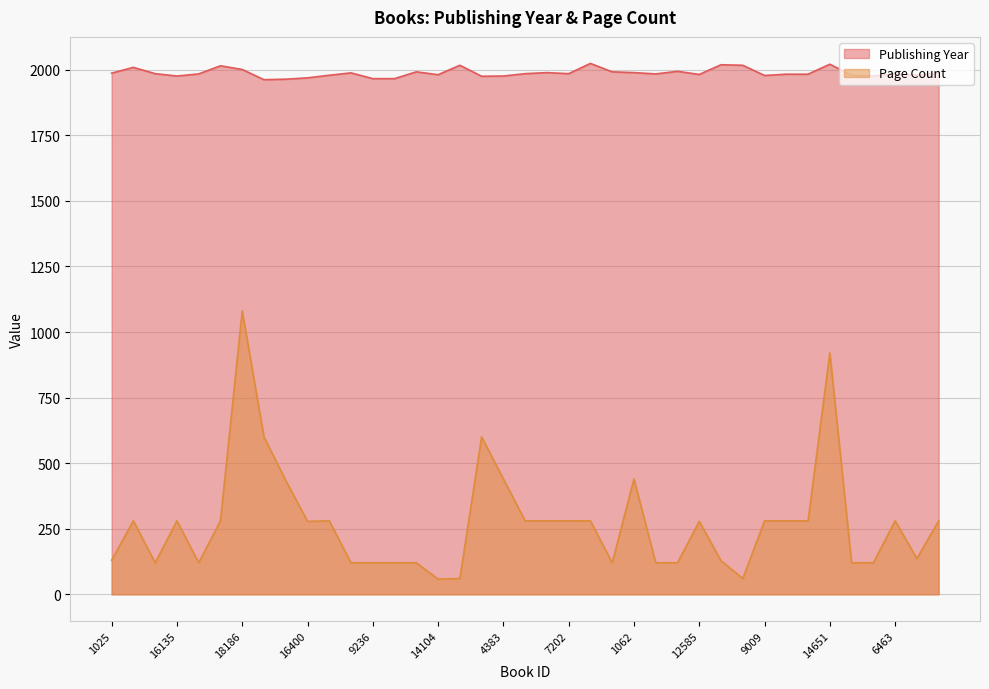

What is the value of the Page Count point at the 11th from the left?

280